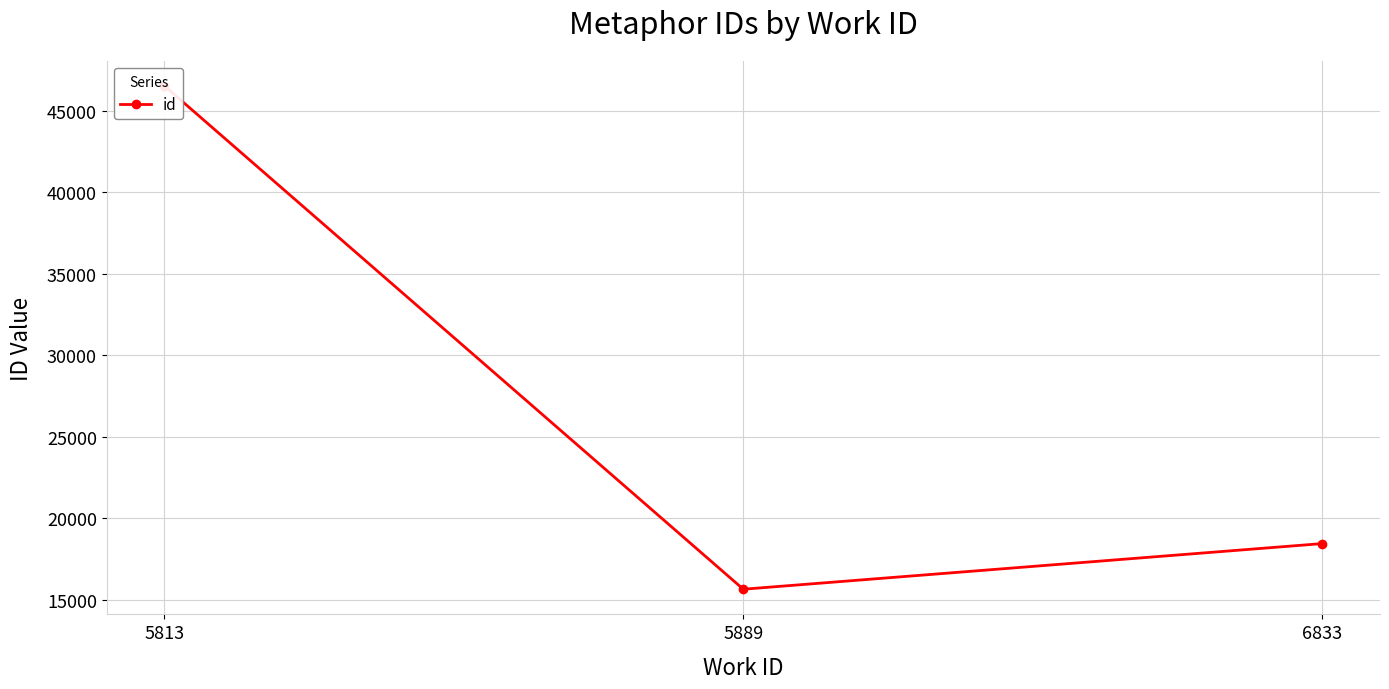

How many series are shown in this chart?

1